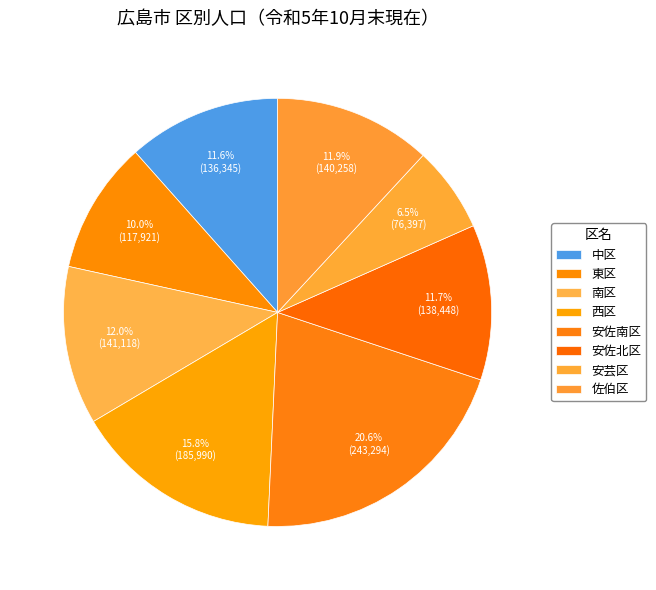

Does any single category account for the majority?

No